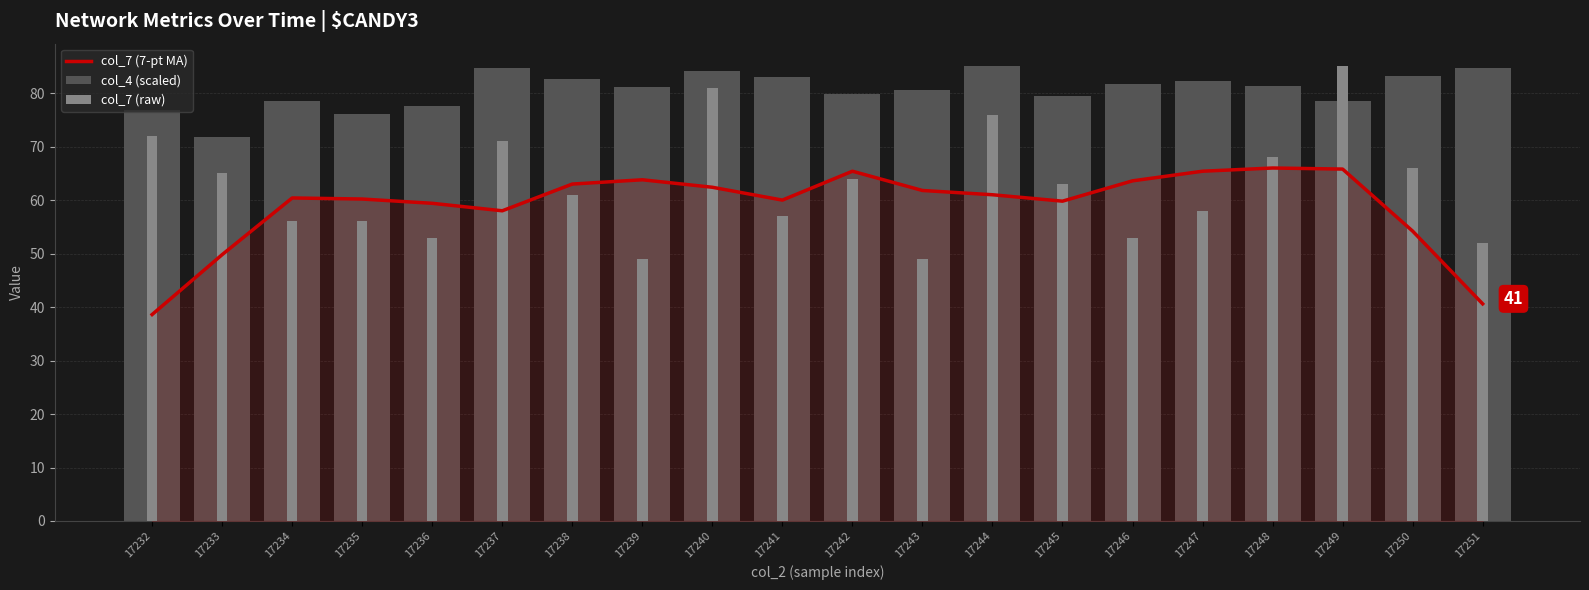

Reading right to left, list all the values displayed in this chart.

col_7 (7-pt MA): 17251=40.6	17250=54.2	17249=65.8	17248=66.0	17247=65.4	17246=63.6	17245=59.8	17244=61.0	17243=61.8	17242=65.4	17241=60.0	17240=62.4	17239=63.8	17238=63.0	17237=58.0	17236=59.4	17235=60.2	17234=60.4	17233=49.8	17232=38.6
col_4 (scaled): 17251=84.7	17250=83.1	17249=78.5	17248=81.3	17247=82.2	17246=81.7	17245=79.5	17244=85.0	17243=80.5	17242=79.8	17241=83.1	17240=84.1	17239=81.2	17238=82.7	17237=84.7	17236=77.7	17235=76.1	17234=78.5	17233=71.7	17232=76.9
col_7 (raw): 17251=52.0	17250=66.0	17249=85.0	17248=68.0	17247=58.0	17246=53.0	17245=63.0	17244=76.0	17243=49.0	17242=64.0	17241=57.0	17240=81.0	17239=49.0	17238=61.0	17237=71.0	17236=53.0	17235=56.0	17234=56.0	17233=65.0	17232=72.0